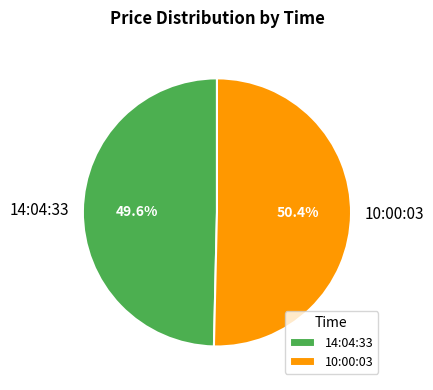

To the nearest percent, what is the average slice percentage?

50%